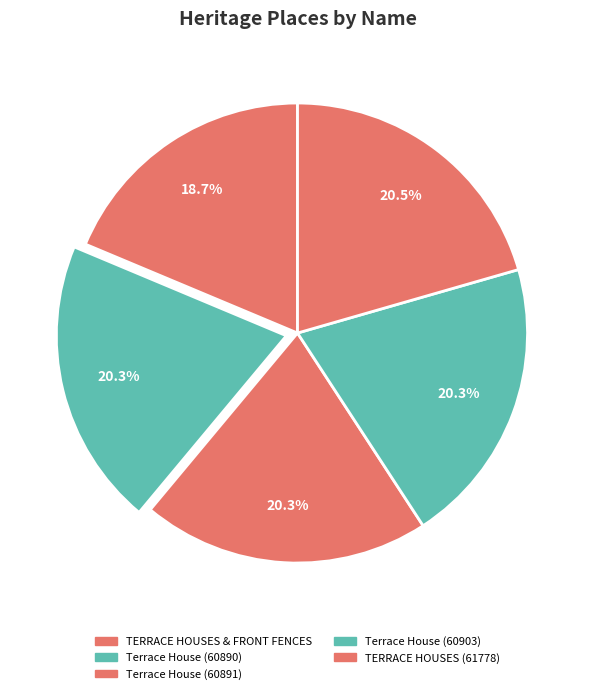

How much of the chart is everything except Terrace House (60891)?

79.7%